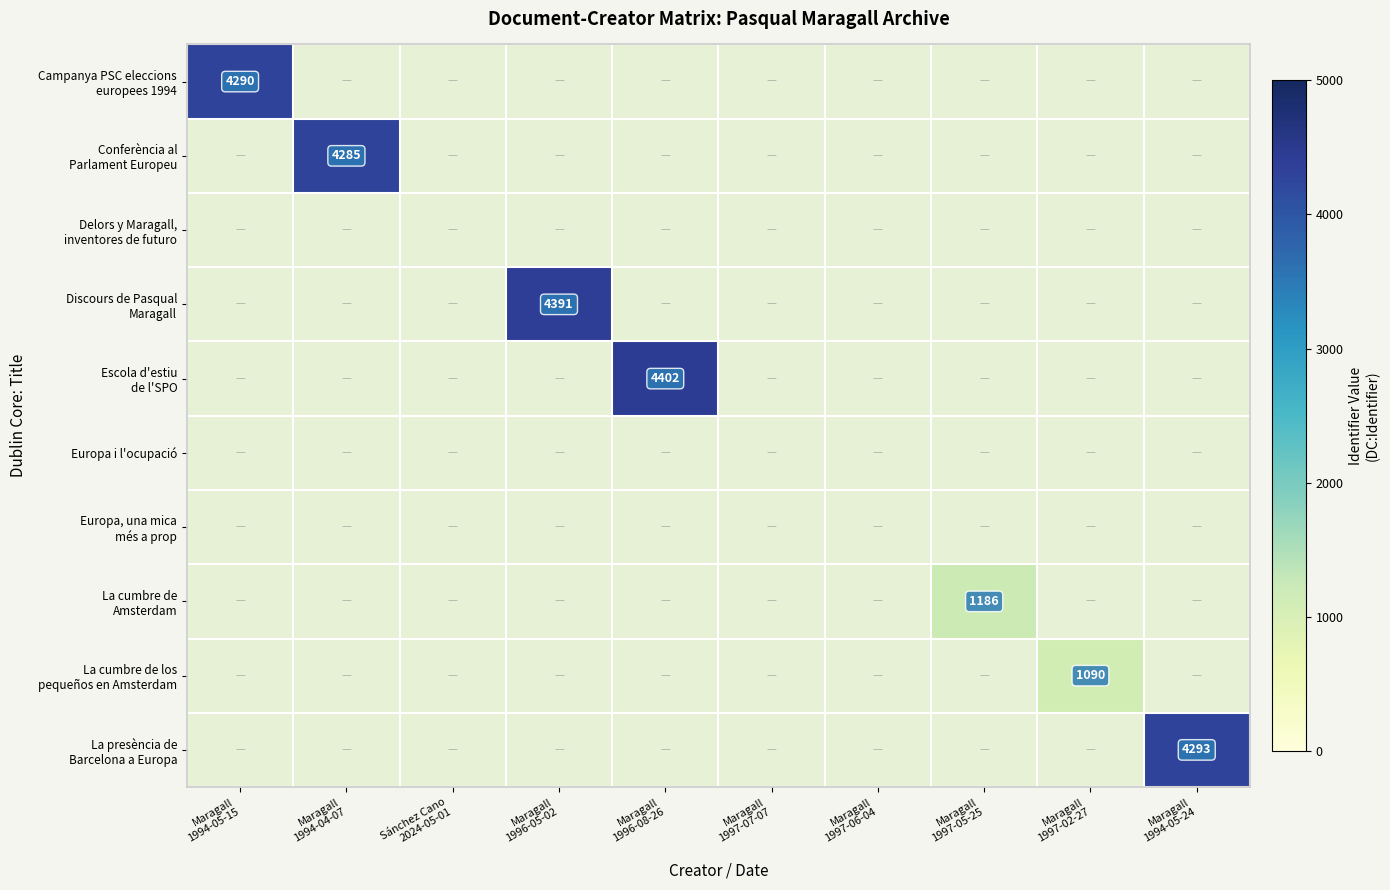

At Sánchez Cano 2024-05-01, list the series in order from smallest to largest.

Campanya PSC eleccions europees 1994, Conferència al Parlament Europeu, Delors y Maragall, inventores de futuro, Discours de Pasqual Maragall, Escola d'estiu de l'SPO, Europa i l'ocupació, Europa, una mica més a prop, La cumbre de Amsterdam, La cumbre de los pequeños en Amsterdam, La presència de Barcelona a Europa